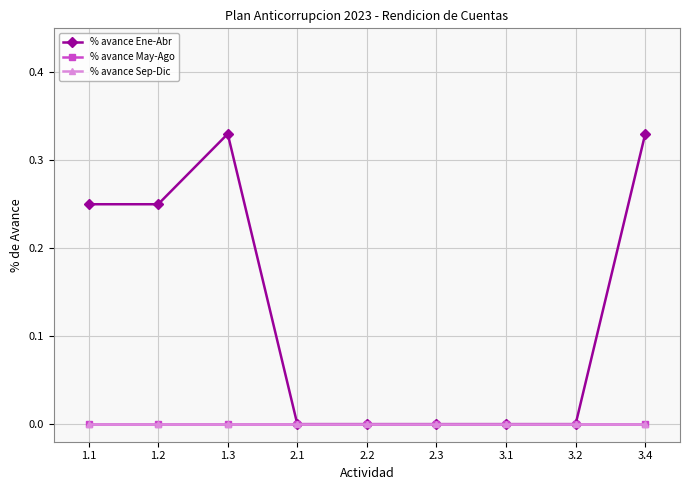

Which series has the largest range (max minus min)?

% avance Ene-Abr